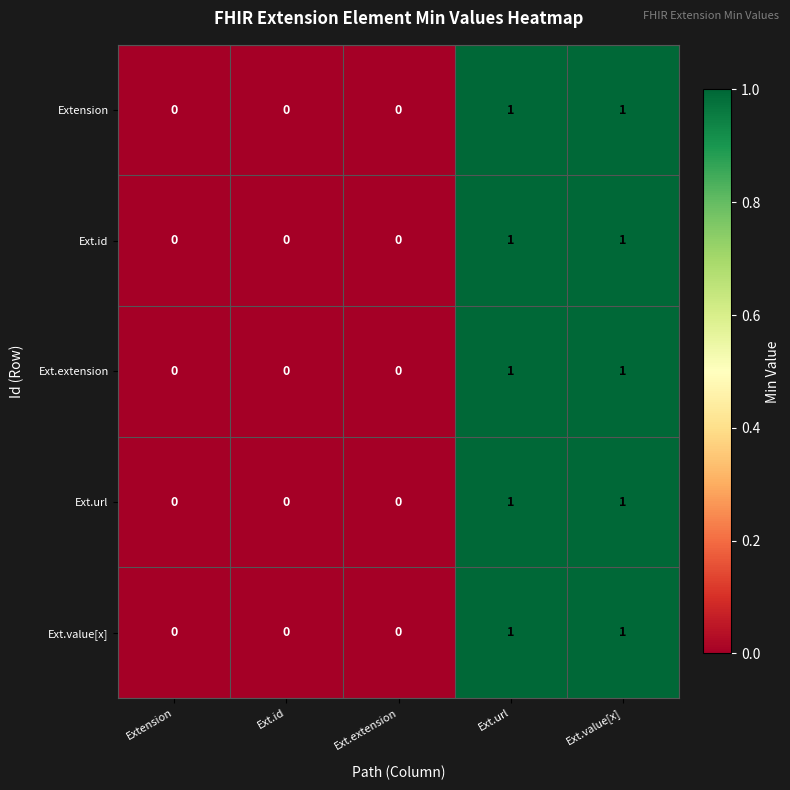

The Ext.value[x] series shows 1 at Ext.url. True or false?

True